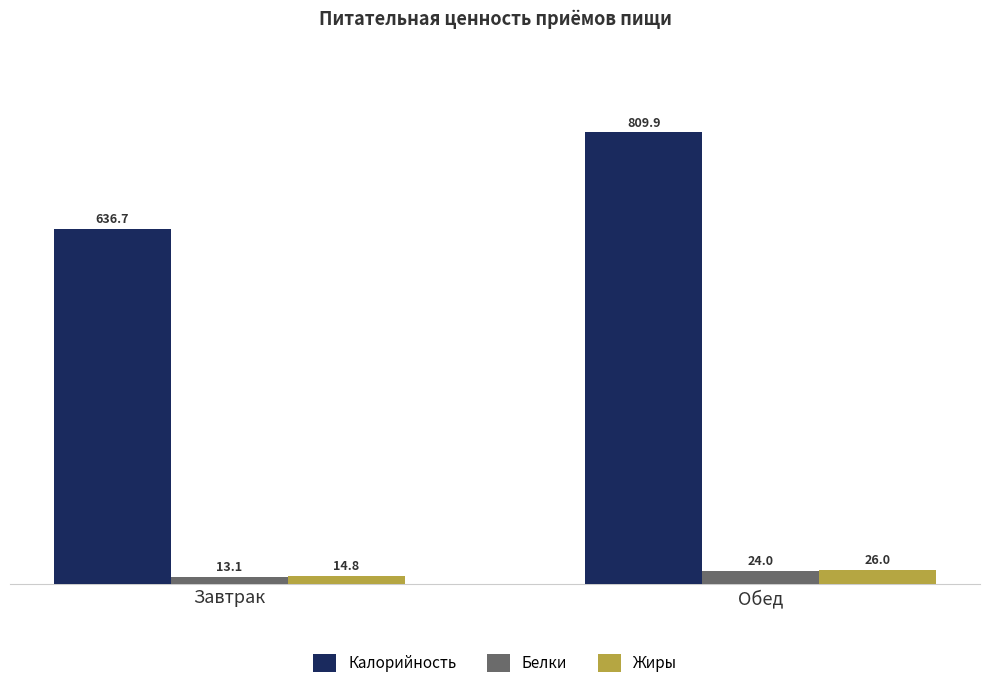

Is the value of Калорийность at Завтрак greater than the value of Белки at Завтрак?

Yes